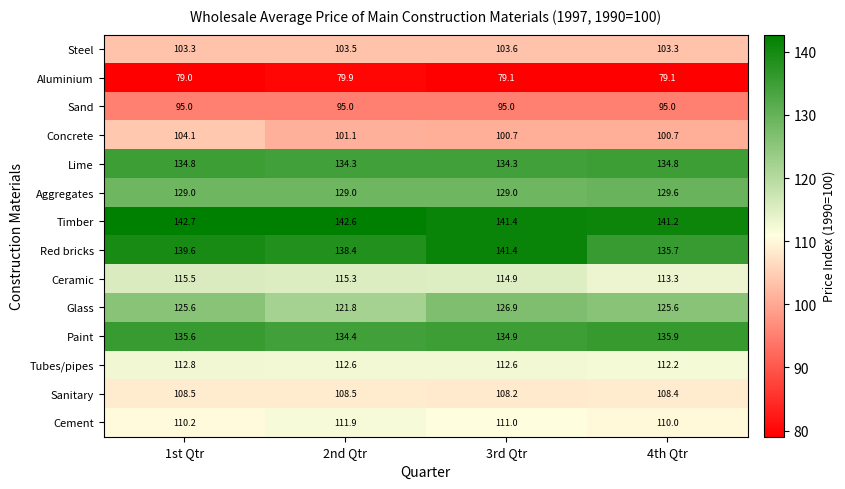

The Steel series shows 59.7 at 3rd Qtr. True or false?

False